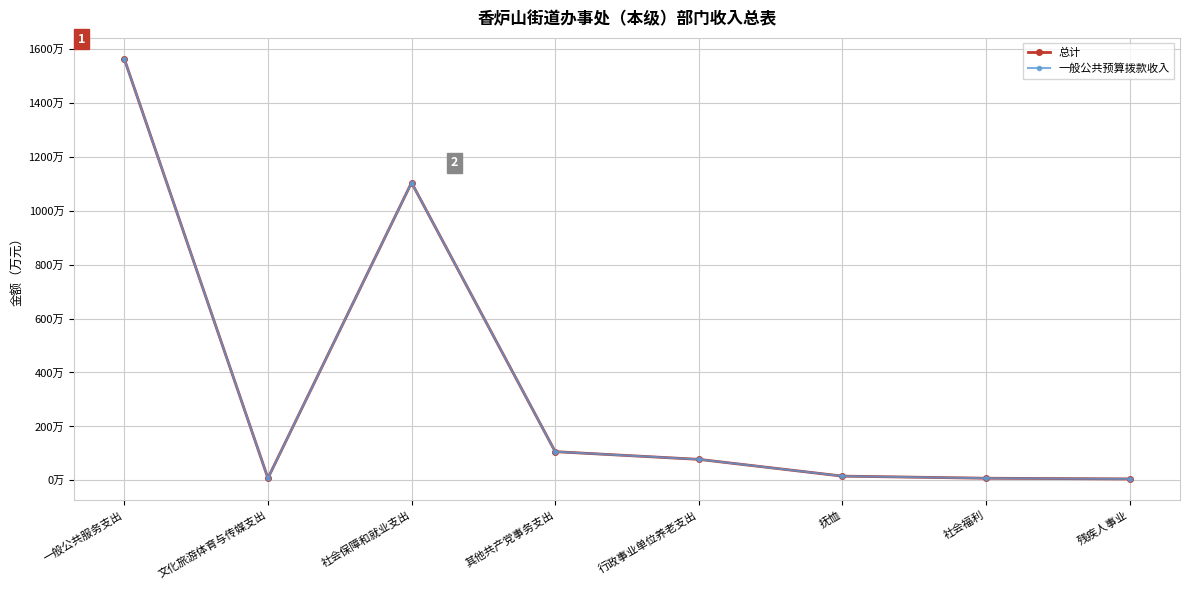

Read the 一般公共预算拨款收入 value at 行政事业单位养老支出.

77.8